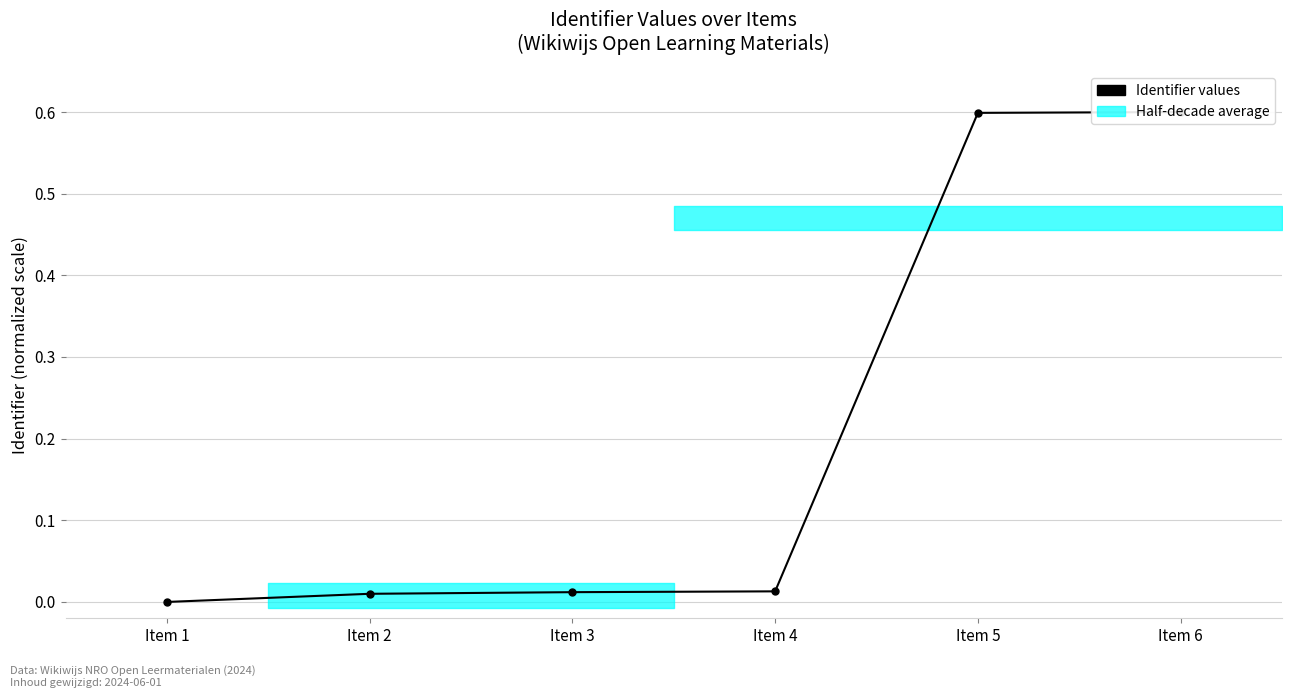

True or false: the data shows 0.3 at Item 5.

False